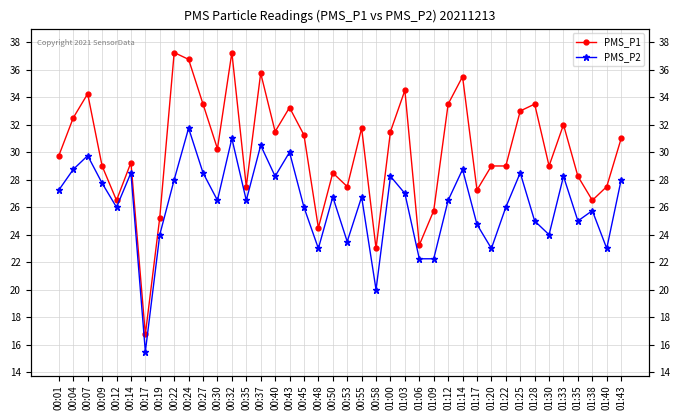

What is the total value across all series at 00:07?

64.0